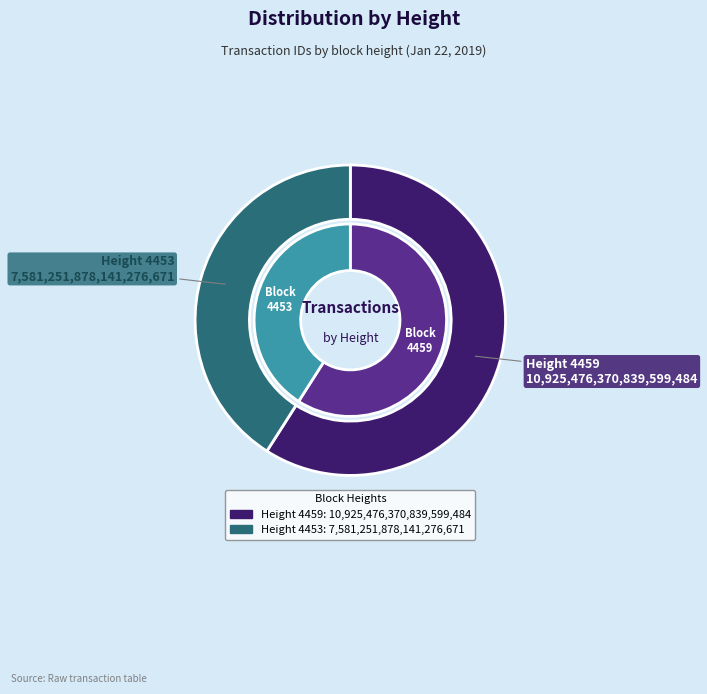

Is the sum of 4459 and 4453 greater than half?

Yes